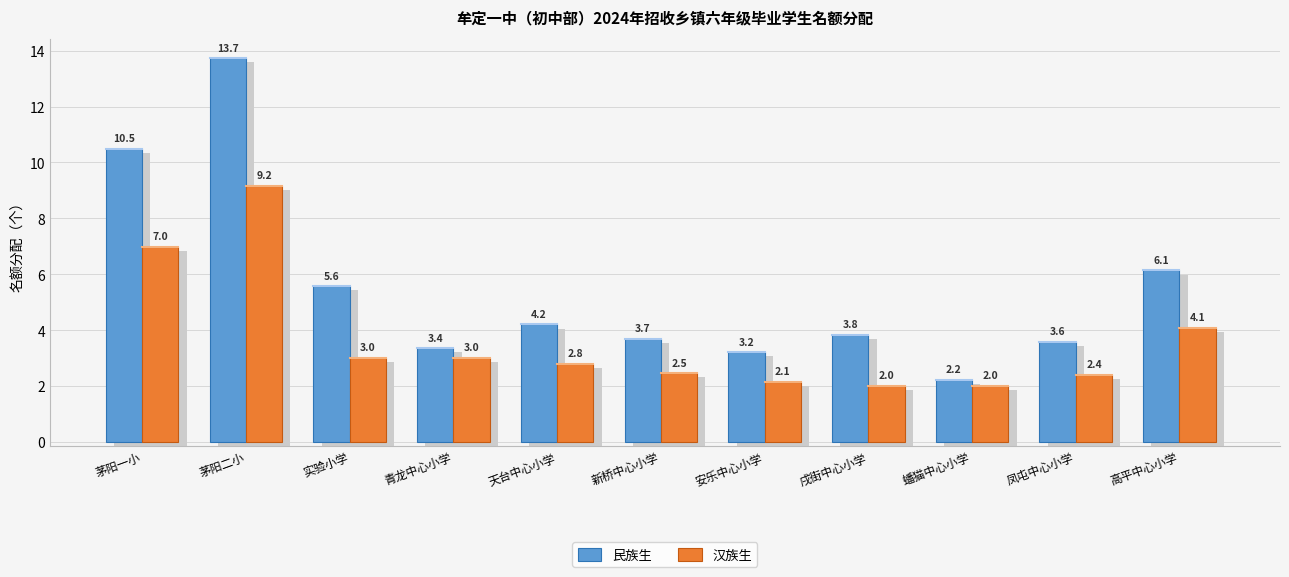

True or false: 民族生 has a value of 6.5 at 新桥中心小学.

False